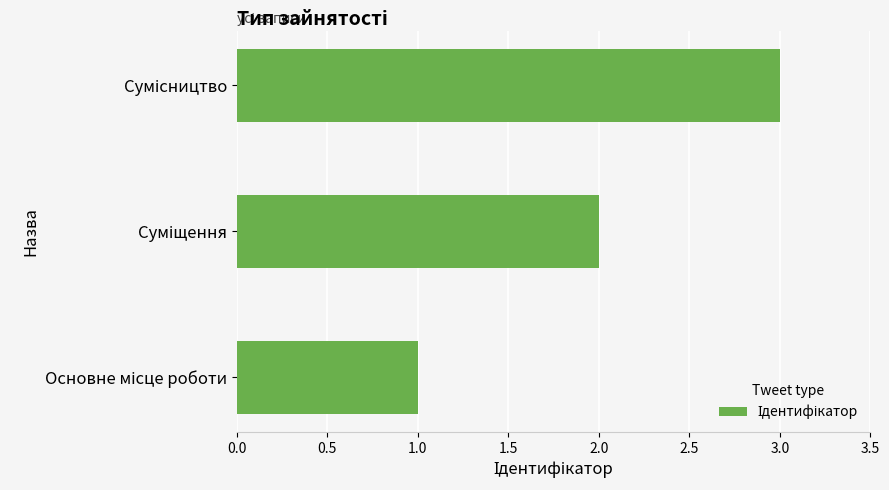

Count the number of categories in the chart.

3